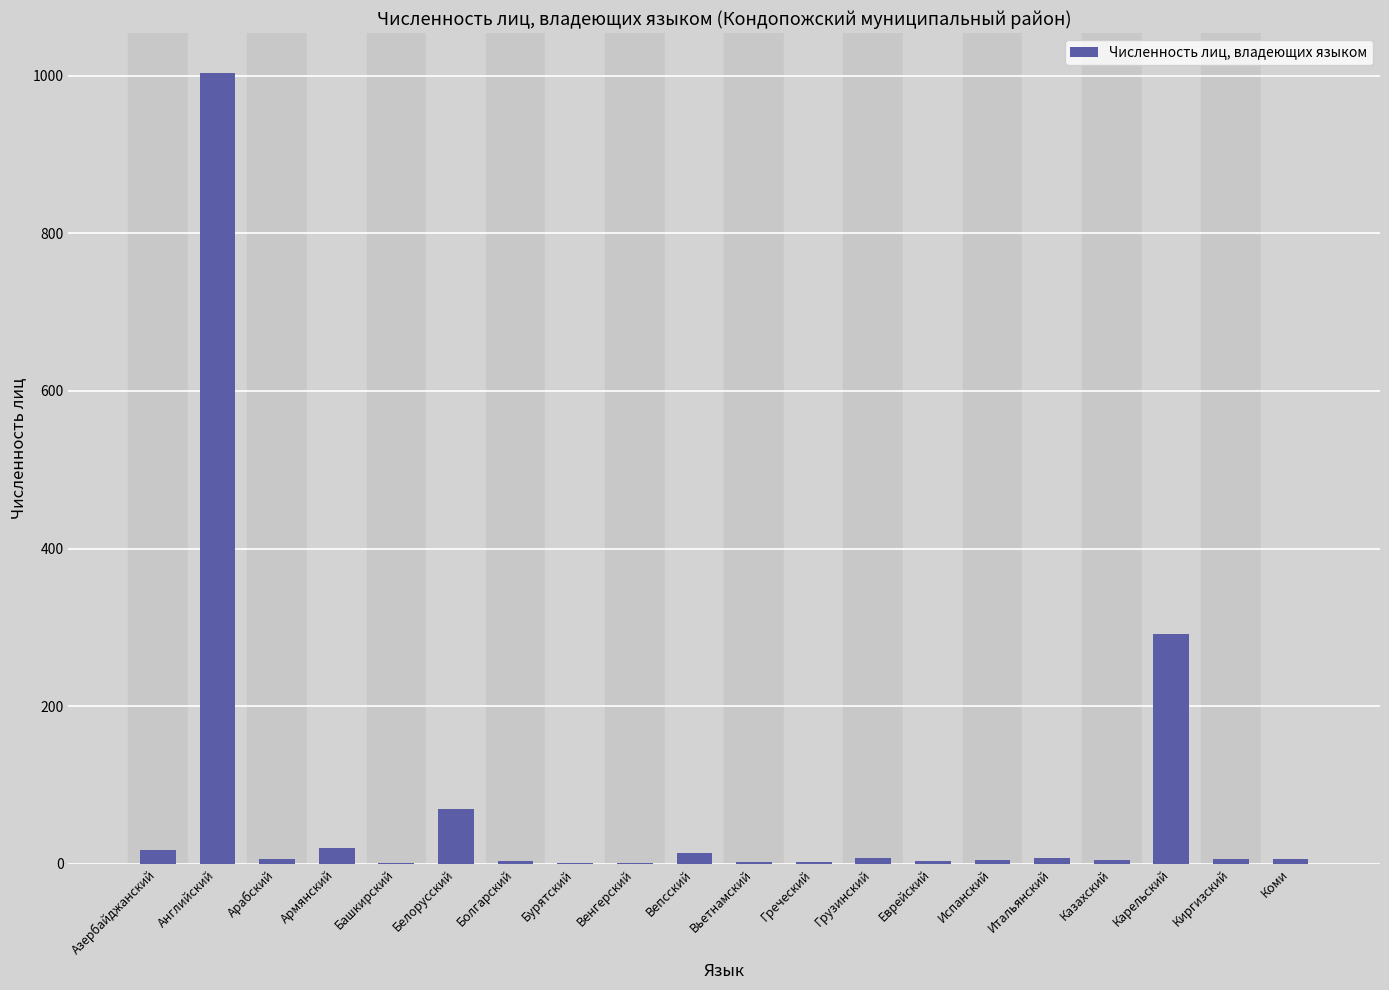

The chart shows a value of 315 at Английский. True or false?

False